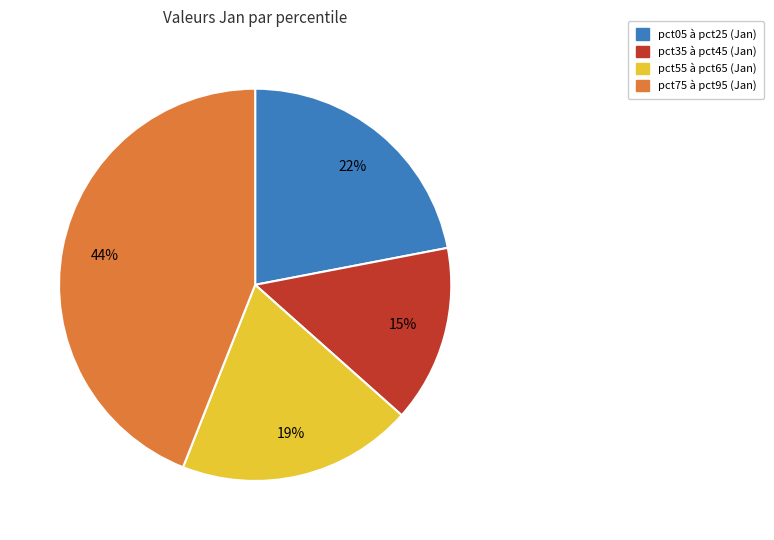

Is there a majority slice in this chart?

No